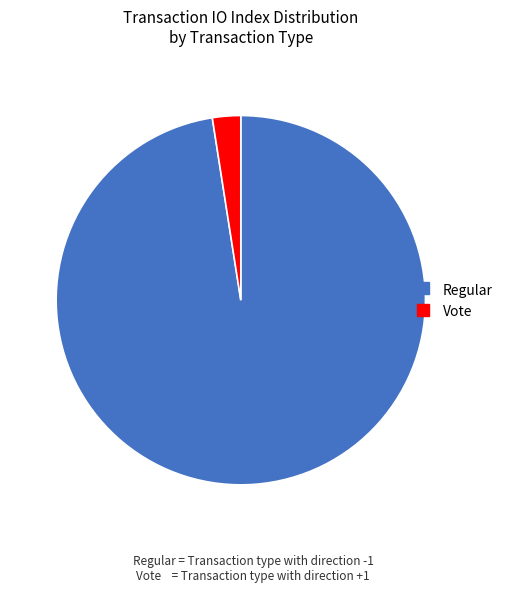

Is there a majority slice in this chart?

Yes